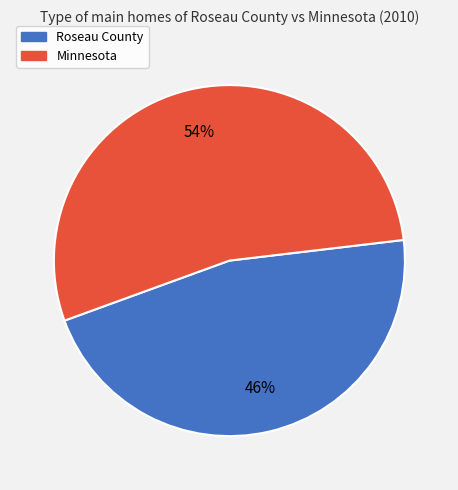

What is the majority slice?

Minnesota